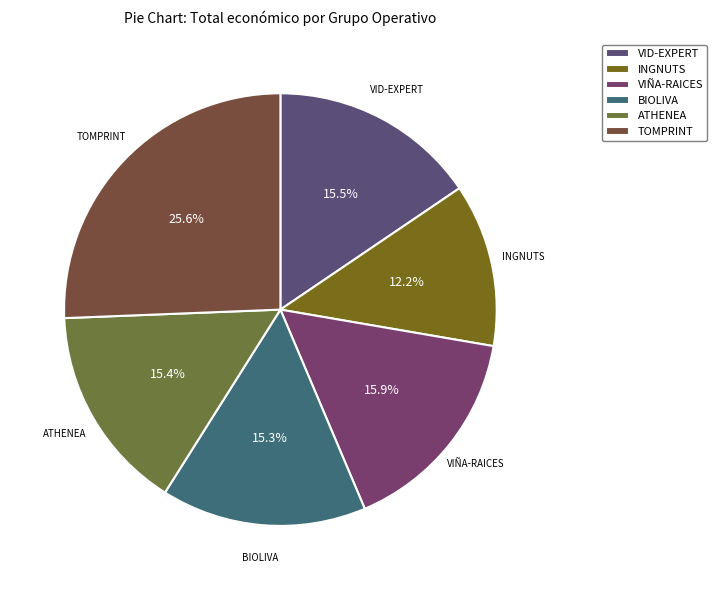

Is BIOLIVA the majority of the pie?

No